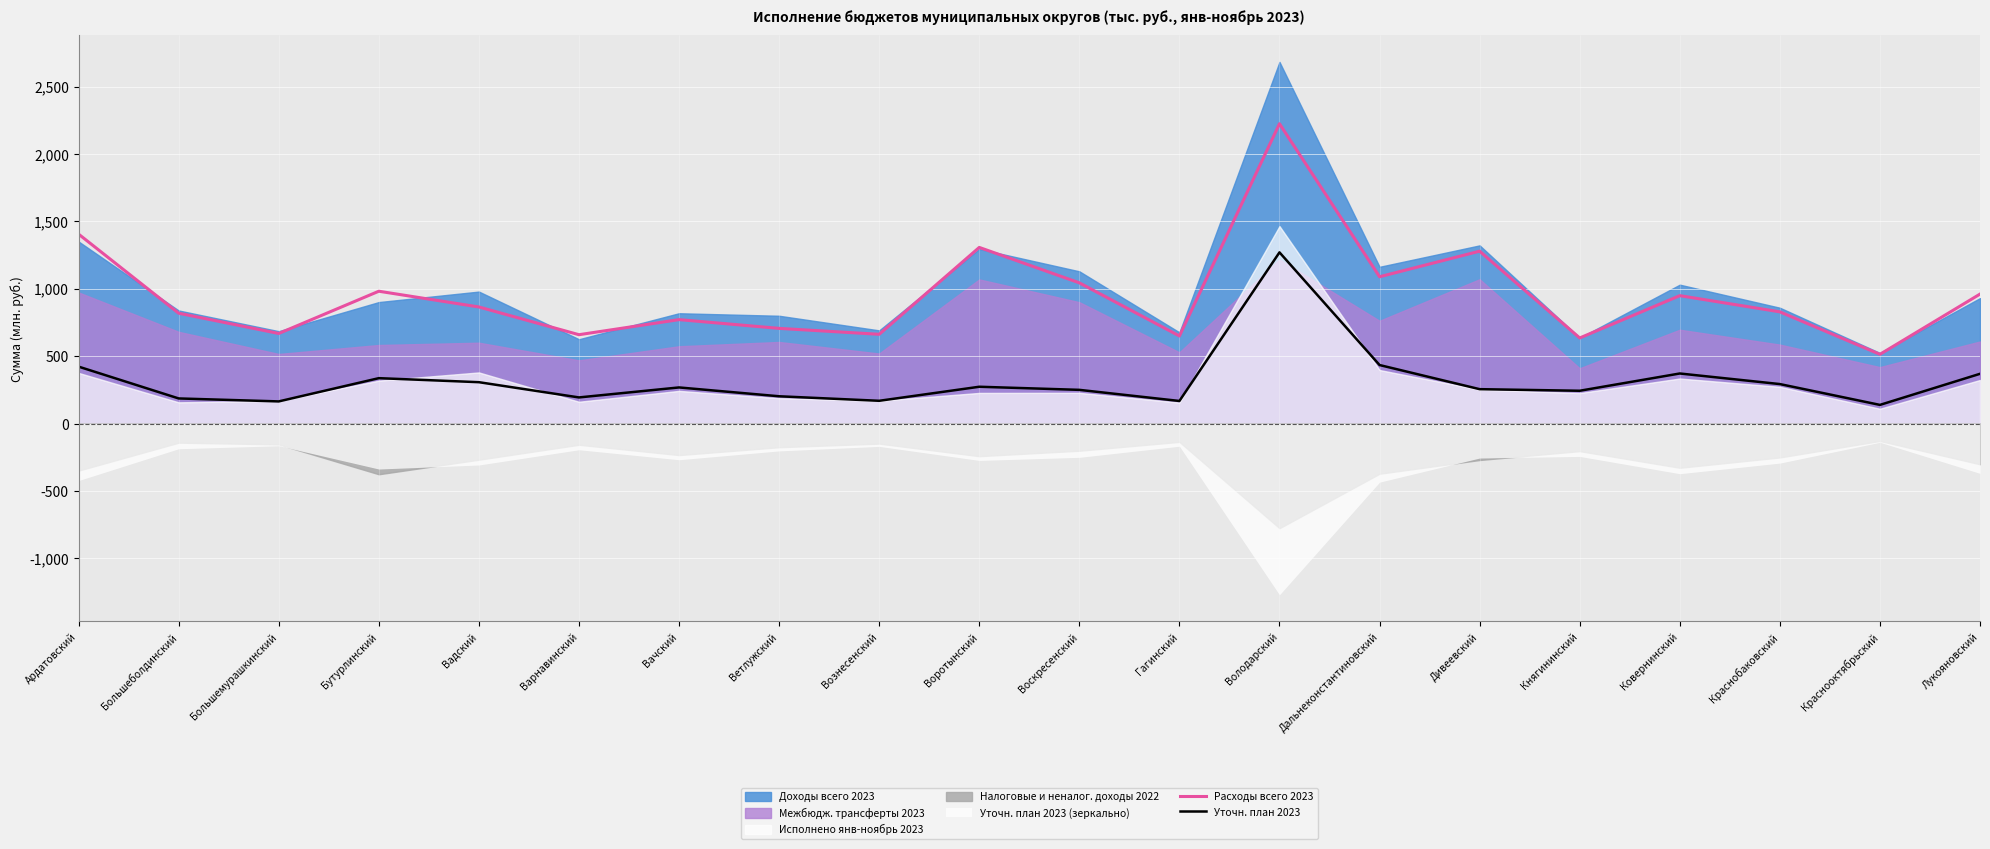

What is the average value of the Уточн. план 2023 series?

316.1